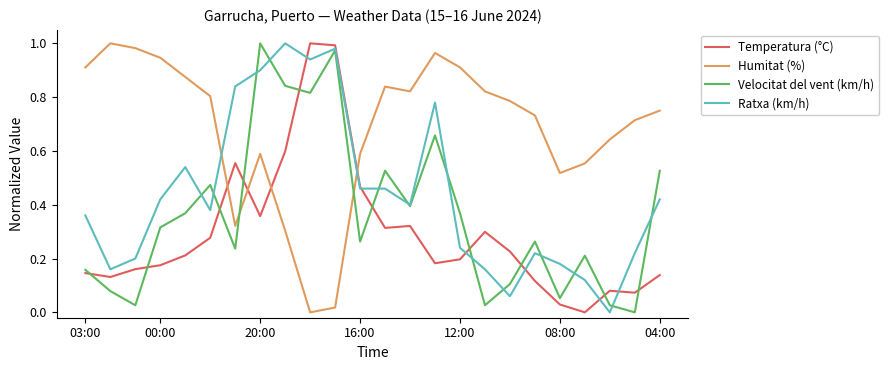

True or false: Velocitat del vent (km/h) and Humitat (%) cross at least once.

True